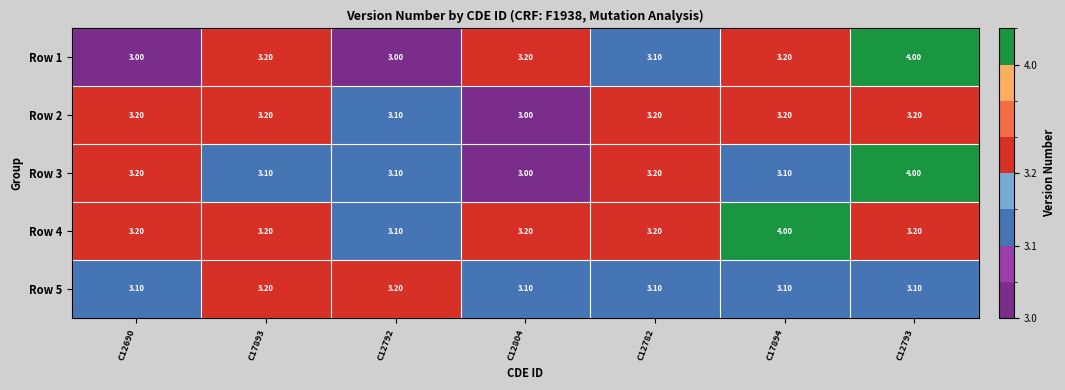

At how many categories does at least one series exceed 3?

7